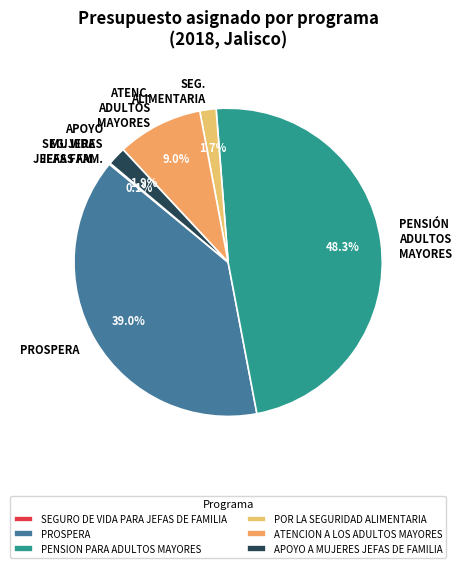

To the nearest percent, what is the difference between the largest and smallest slice percentages?

48%